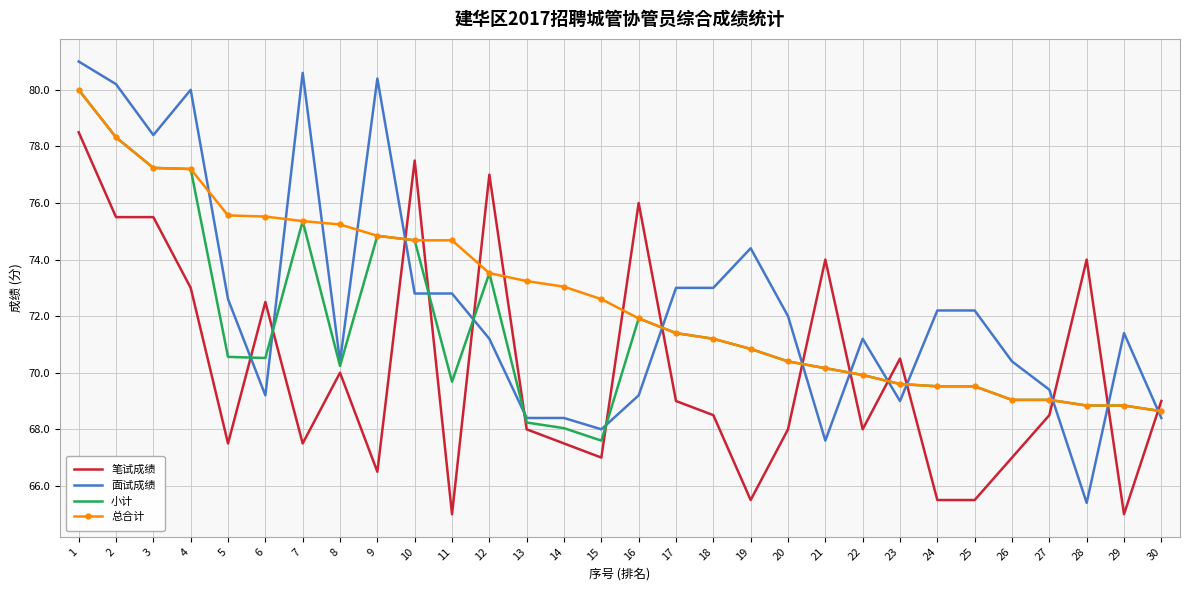

What is the sum of the 小计 values at 28 and 22?

138.8